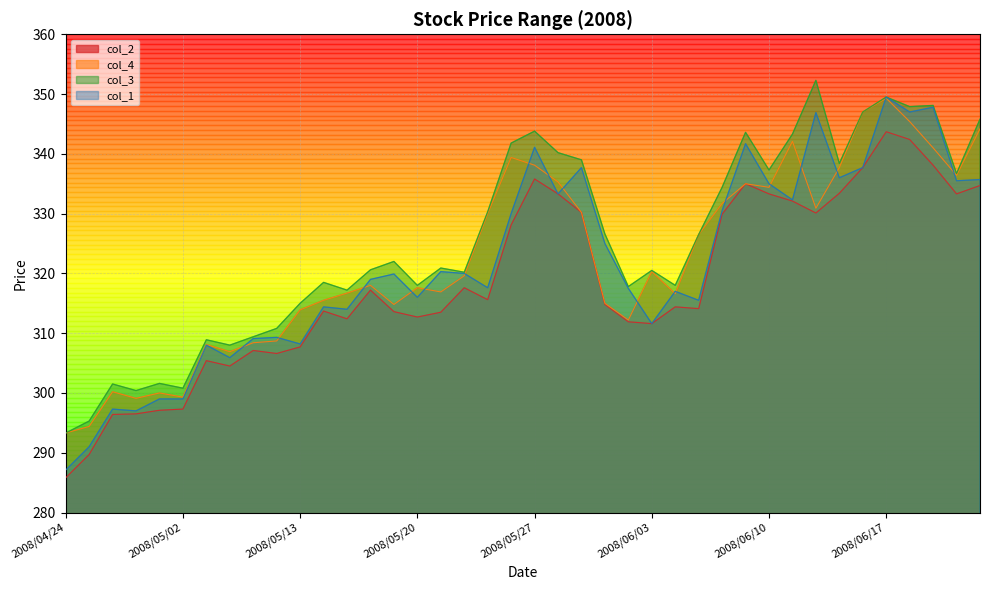

Reading left to right, extract all data points from this chart.

col_2: 2008/04/24=285.8	2008/04/25=289.7	2008/04/28=296.4	2008/04/30=296.5	2008/05/01=297.1	2008/05/02=297.3	2008/05/07=305.4	2008/05/08=304.5	2008/05/09=307.1	2008/05/12=306.6	2008/05/13=307.7	2008/05/14=313.7	2008/05/15=312.4	2008/05/16=317.2	2008/05/19=313.6	2008/05/20=312.7	2008/05/21=313.5	2008/05/22=317.6	2008/05/23=315.6	2008/05/26=328.1	2008/05/27=335.8	2008/05/28=333.3	2008/05/29=330.2	2008/05/30=314.8	2008/06/02=311.9	2008/06/03=311.6	2008/06/04=314.4	2008/06/05=314.1	2008/06/06=329.9	2008/06/09=335.0	2008/06/10=333.3	2008/06/11=332.1	2008/06/12=330.1	2008/06/13=333.4	2008/06/16=337.7	2008/06/17=343.7	2008/06/18=342.4	2008/06/19=338.1	2008/06/20=333.3	2008/06/23=334.7
col_4: 2008/04/24=293.3	2008/04/25=294.4	2008/04/28=300.2	2008/04/30=299.1	2008/05/01=300.0	2008/05/02=299.3	2008/05/07=308.1	2008/05/08=306.9	2008/05/09=308.4	2008/05/12=308.7	2008/05/13=313.9	2008/05/14=315.5	2008/05/15=316.7	2008/05/16=318.0	2008/05/19=314.8	2008/05/20=317.6	2008/05/21=316.9	2008/05/22=319.6	2008/05/23=330.0	2008/05/26=339.4	2008/05/27=338.1	2008/05/28=335.3	2008/05/29=330.2	2008/05/30=315.0	2008/06/02=312.2	2008/06/03=320.3	2008/06/04=316.6	2008/06/05=326.5	2008/06/06=331.7	2008/06/09=335.0	2008/06/10=334.4	2008/06/11=342.1	2008/06/12=330.9	2008/06/13=337.7	2008/06/16=347.0	2008/06/17=349.3	2008/06/18=345.4	2008/06/19=341.0	2008/06/20=336.4	2008/06/23=344.2
col_3: 2008/04/24=293.3	2008/04/25=295.3	2008/04/28=301.5	2008/04/30=300.4	2008/05/01=301.6	2008/05/02=300.8	2008/05/07=308.9	2008/05/08=308.0	2008/05/09=309.4	2008/05/12=310.8	2008/05/13=315.0	2008/05/14=318.5	2008/05/15=317.2	2008/05/16=320.6	2008/05/19=322.0	2008/05/20=318.0	2008/05/21=320.9	2008/05/22=320.2	2008/05/23=330.3	2008/05/26=341.8	2008/05/27=343.8	2008/05/28=340.2	2008/05/29=339.0	2008/05/30=326.6	2008/06/02=317.8	2008/06/03=320.5	2008/06/04=318.0	2008/06/05=326.5	2008/06/06=334.4	2008/06/09=343.6	2008/06/10=337.3	2008/06/11=343.3	2008/06/12=352.3	2008/06/13=338.4	2008/06/16=347.0	2008/06/17=349.5	2008/06/18=347.9	2008/06/19=348.1	2008/06/20=336.7	2008/06/23=345.8
col_1: 2008/04/24=287.1	2008/04/25=291.0	2008/04/28=297.3	2008/04/30=297.0	2008/05/01=299.0	2008/05/02=299.0	2008/05/07=308.0	2008/05/08=305.9	2008/05/09=309.1	2008/05/12=309.3	2008/05/13=308.2	2008/05/14=314.4	2008/05/15=314.0	2008/05/16=319.0	2008/05/19=319.9	2008/05/20=316.0	2008/05/21=320.3	2008/05/22=320.0	2008/05/23=317.6	2008/05/26=330.0	2008/05/27=341.1	2008/05/28=333.3	2008/05/29=337.7	2008/05/30=325.0	2008/06/02=317.5	2008/06/03=311.6	2008/06/04=317.0	2008/06/05=315.5	2008/06/06=330.5	2008/06/09=341.7	2008/06/10=335.0	2008/06/11=332.3	2008/06/12=346.9	2008/06/13=336.0	2008/06/16=337.7	2008/06/17=349.5	2008/06/18=347.0	2008/06/19=347.8	2008/06/20=335.5	2008/06/23=335.7